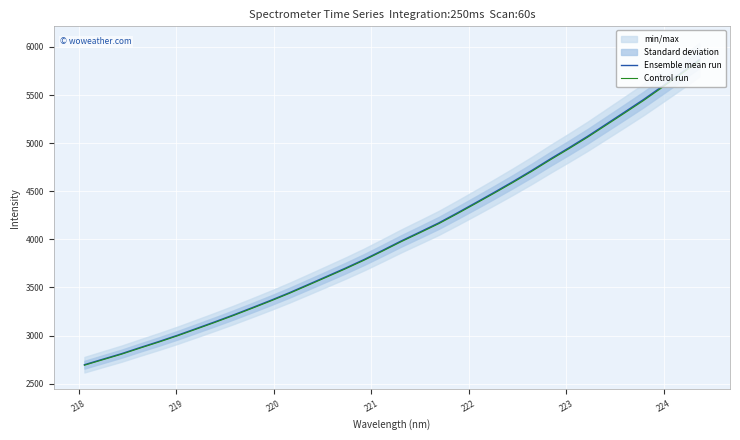

What is the lowest value of the Ensemble mean run series?

2696.3